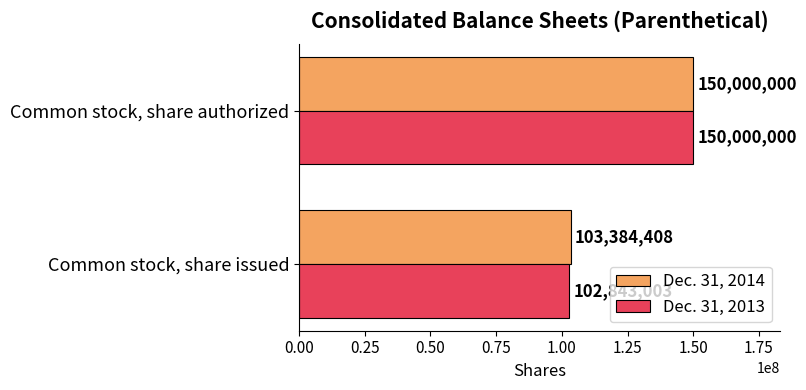

The value of Dec. 31, 2013 at Common stock, share authorized is 255414604. True or false?

False